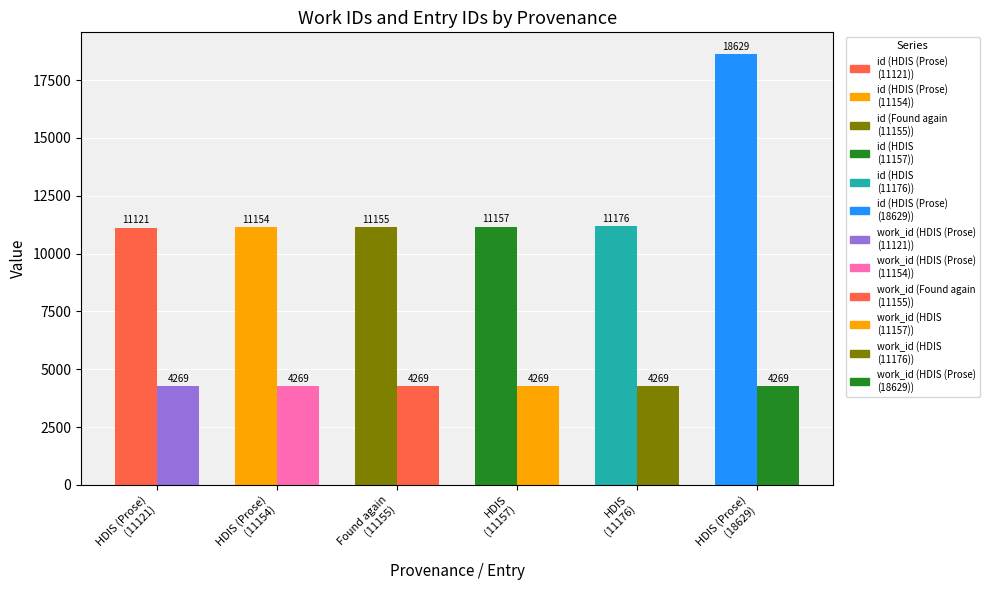

Which has a higher value, Found again or HDIS (Prose)?

HDIS (Prose)